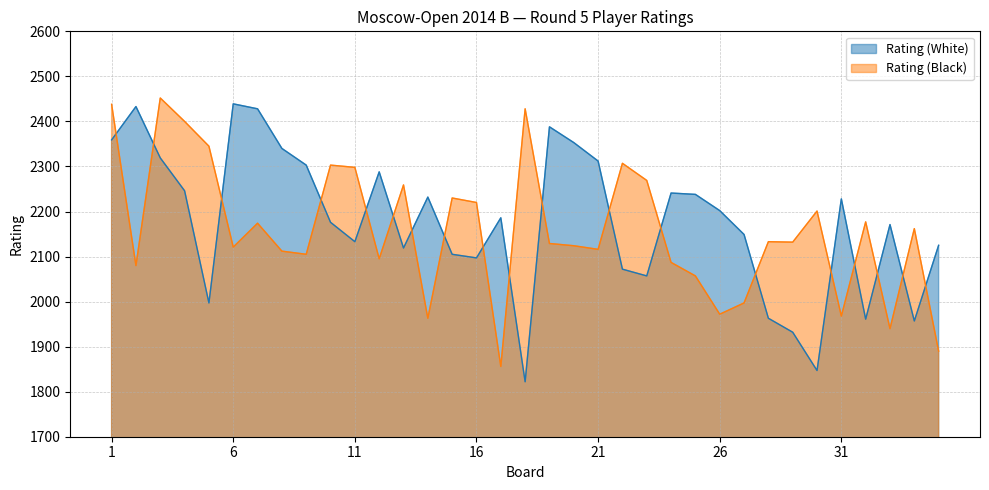

Reading left to right, transcribe all the data shown in this chart.

Rating (White): 2359	2433	2319	2246	1997	2439	2428	2340	2303	2176	2133	2288	2119	2232	2105	2097	2186	1822	2388	2353	2312	2072	2057	2241	2238	2202	2149	1963	1932	1847	2228	1961	2171	1957	2125
Rating (Black): 2438	2080	2452	2400	2345	2121	2174	2112	2105	2303	2298	2095	2259	1963	2230	2220	1856	2428	2129	2124	2116	2307	2269	2087	2057	1972	1997	2133	2132	2201	1968	2177	1940	2162	1890